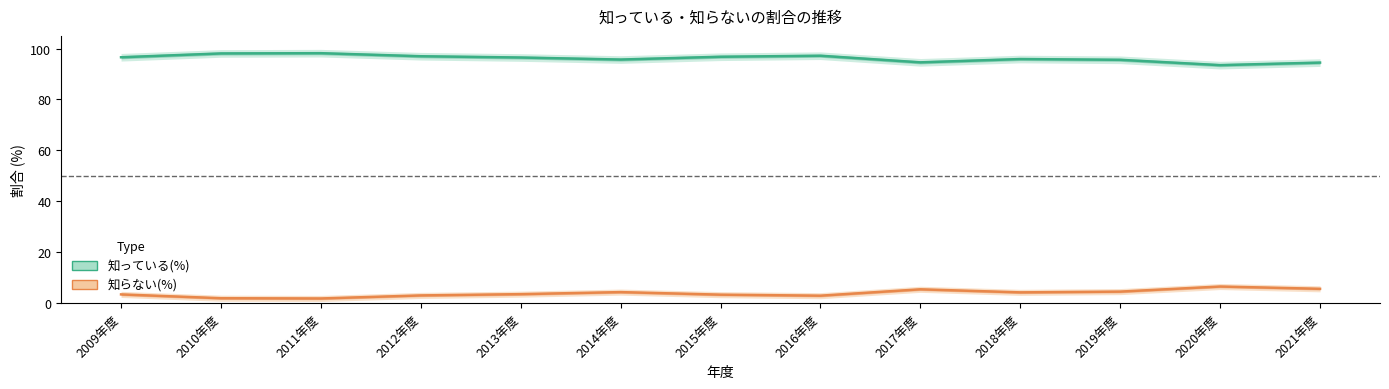

What is the lowest value of the 知っている(%) series?

93.5